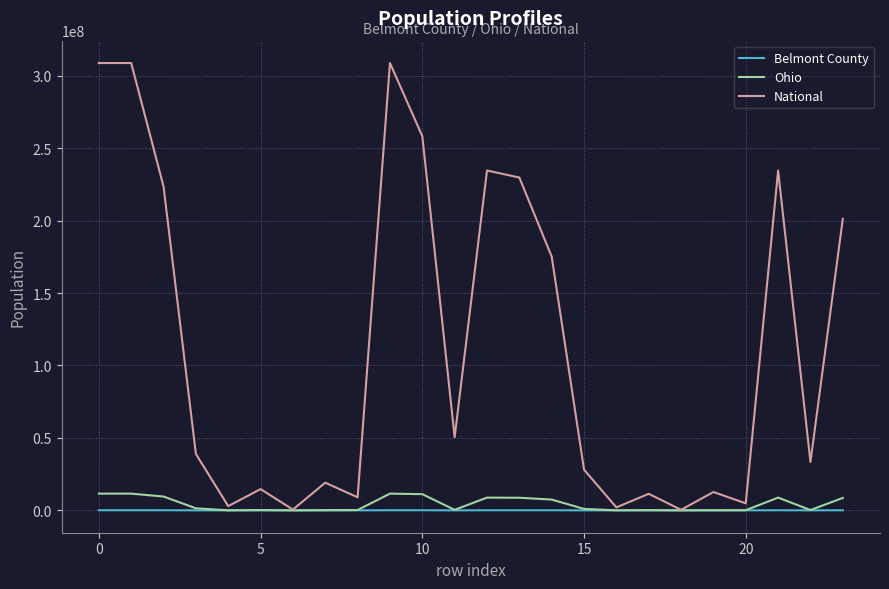

What is the highest value of the Ohio series?

11536504